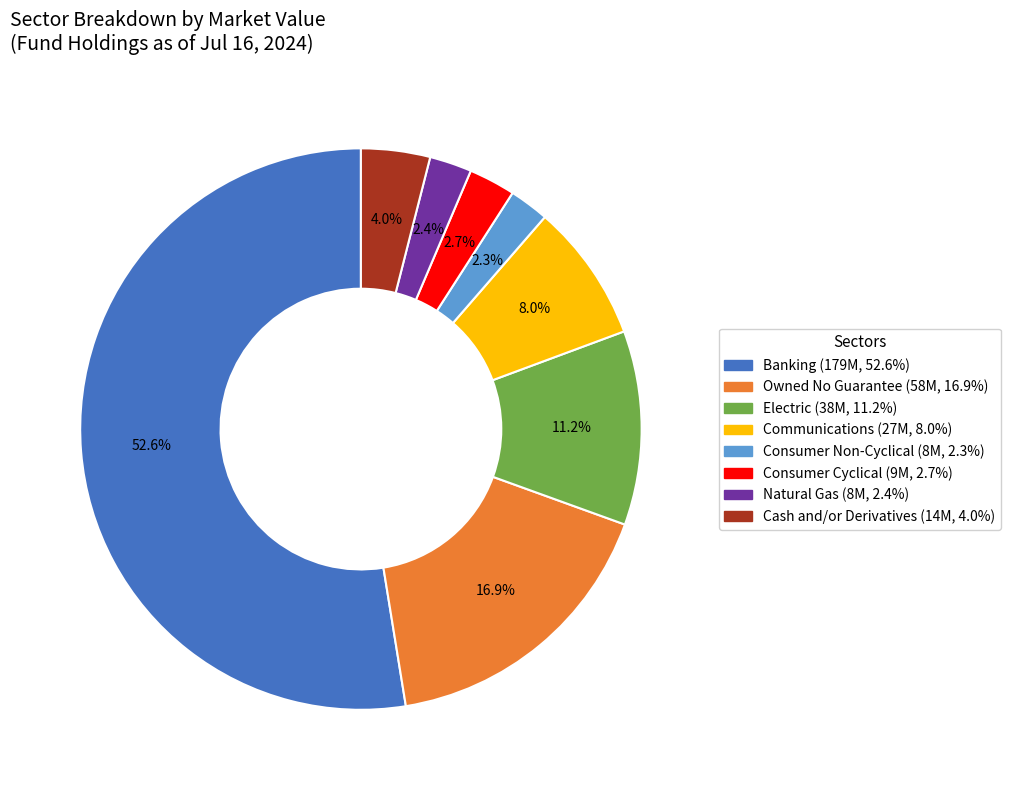

Does any single category account for the majority?

Yes